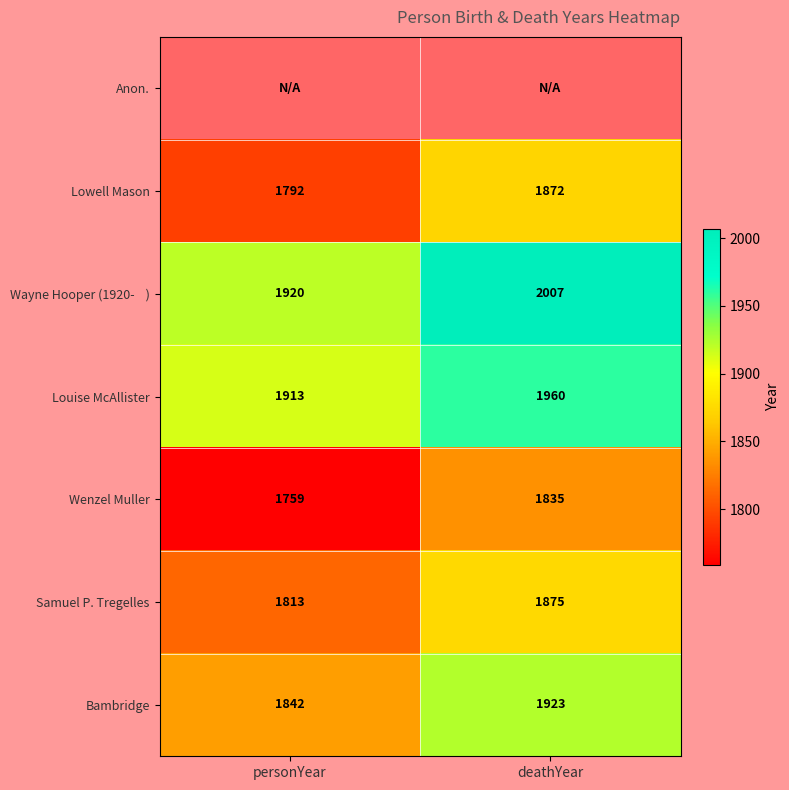

What is the difference between the Lowell Mason values at personYear and deathYear?

80